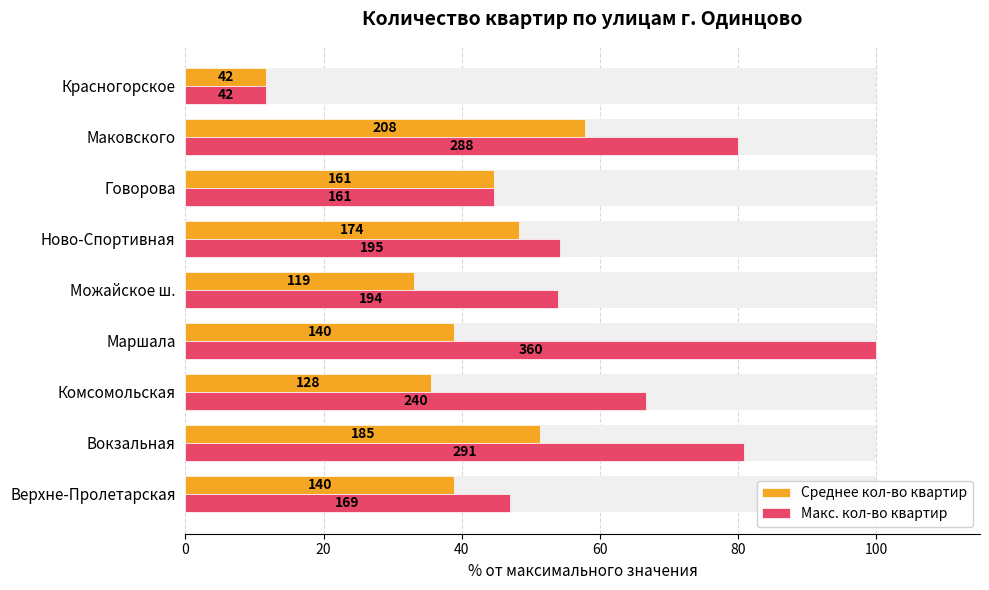

At how many categories does at least one series exceed 32?

8